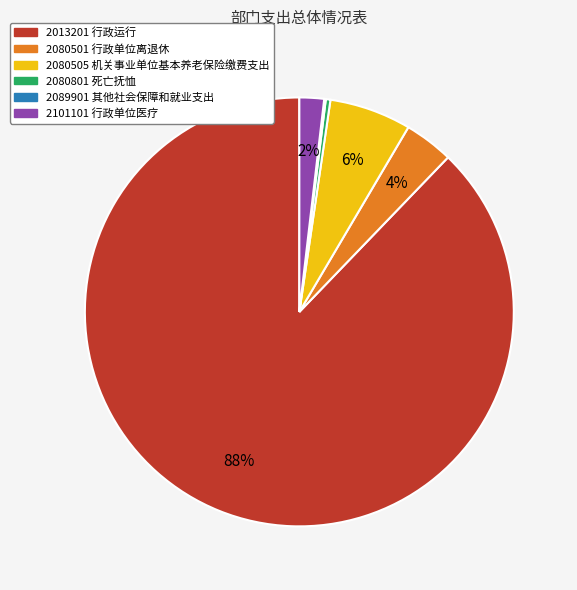

What is the largest slice in the pie chart?

2013201 行政运行